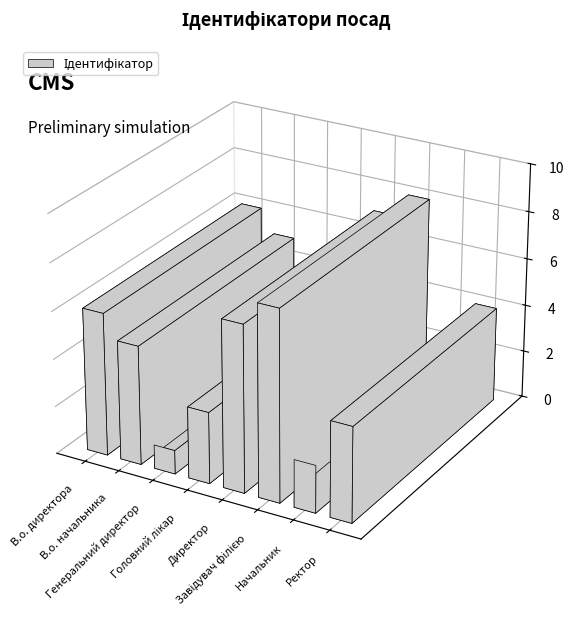

What is the label of the 2nd bar from the right?

Начальник